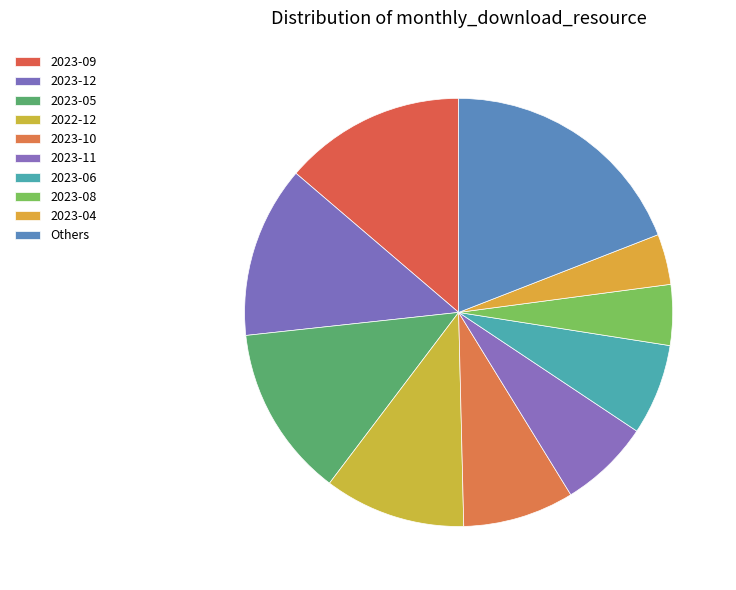

How many slices are in this pie chart?

10